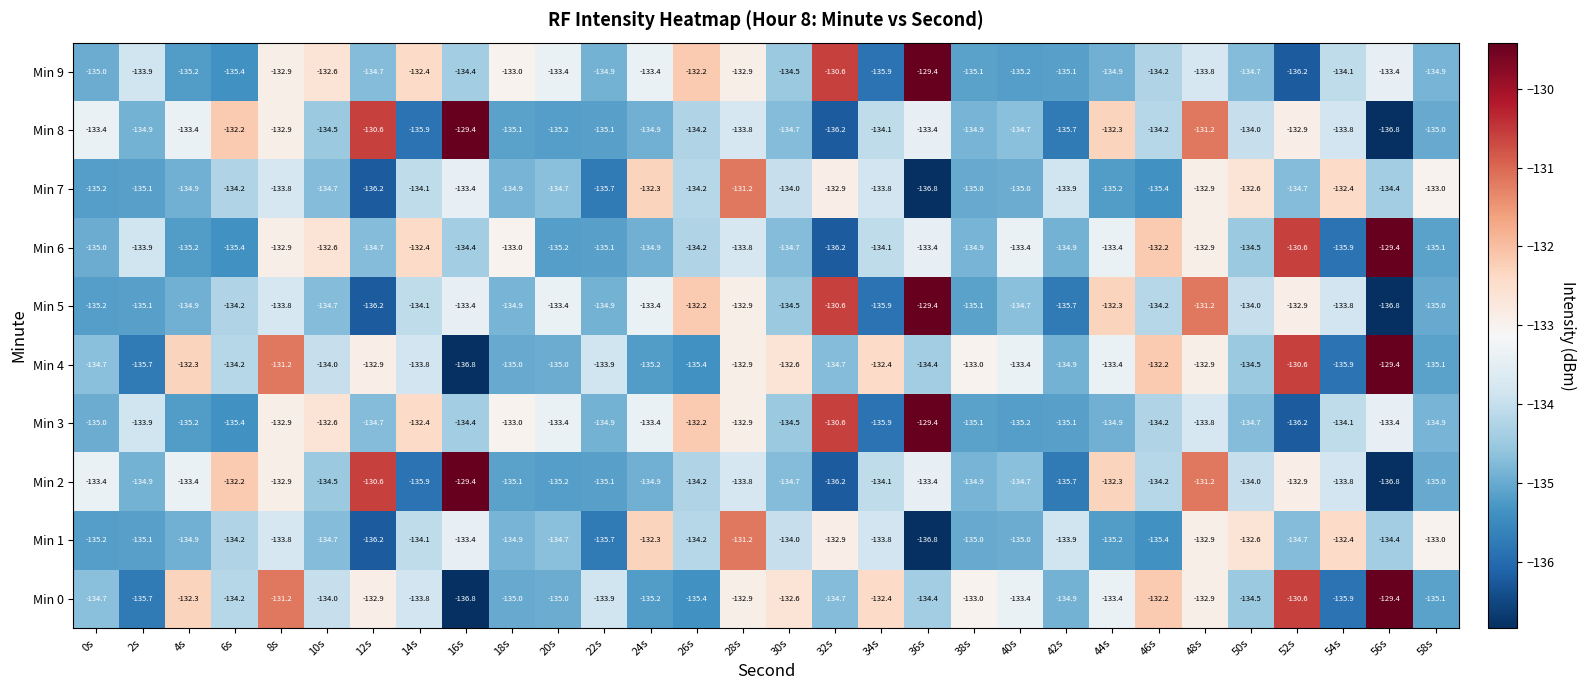

The Min 6 series shows -134.1 at 34s. True or false?

True